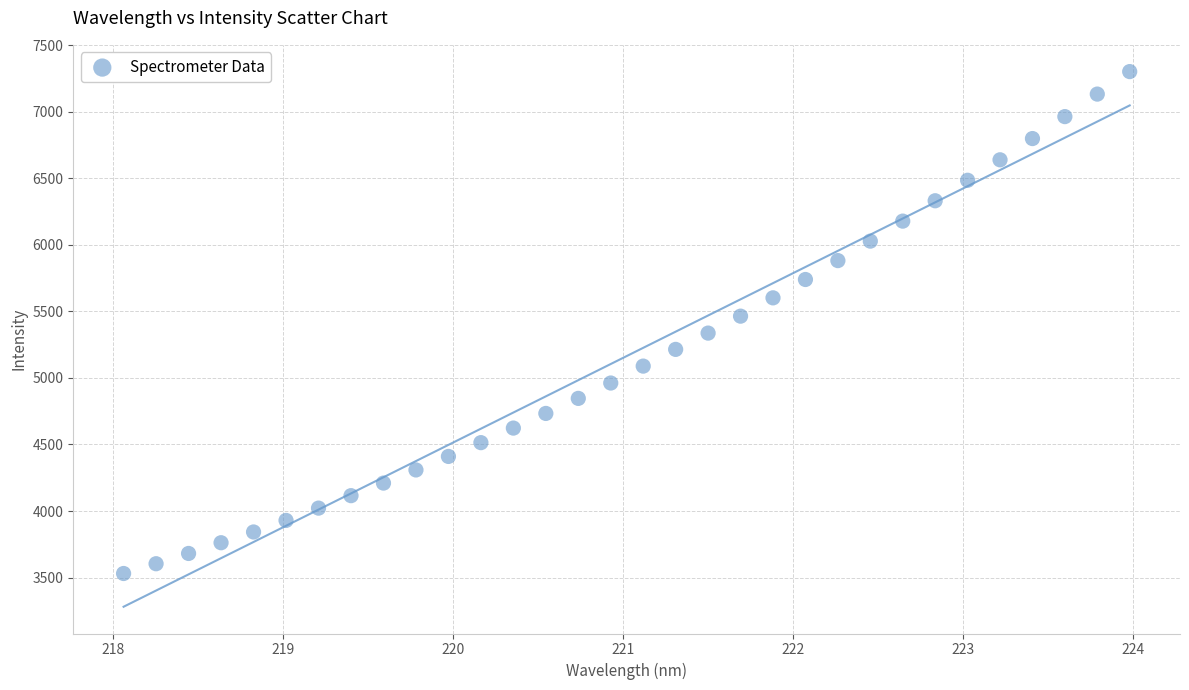

What is the range of X values (max minus min)?

5.9